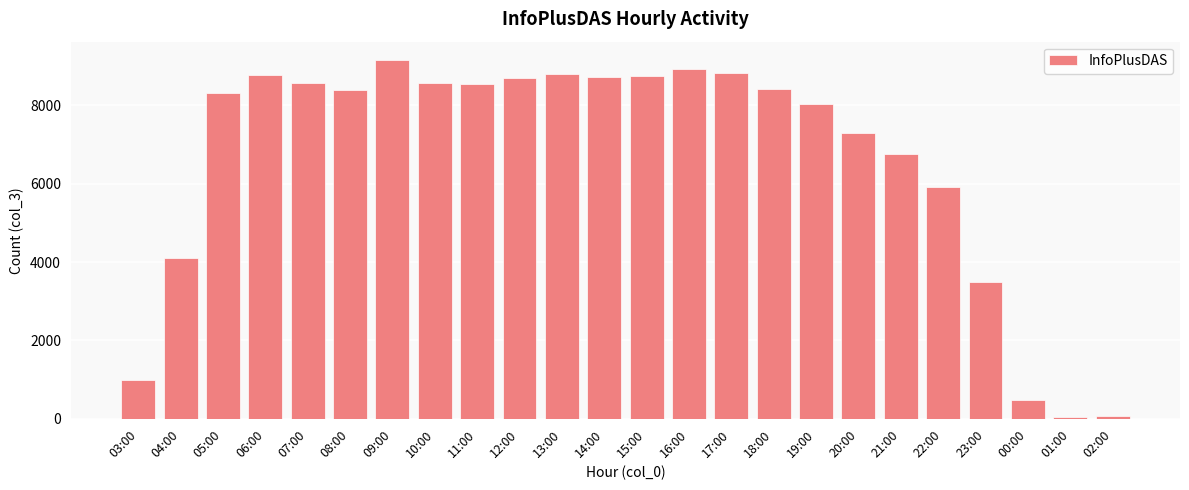

At which category does the chart reach its peak across all series?

09:00